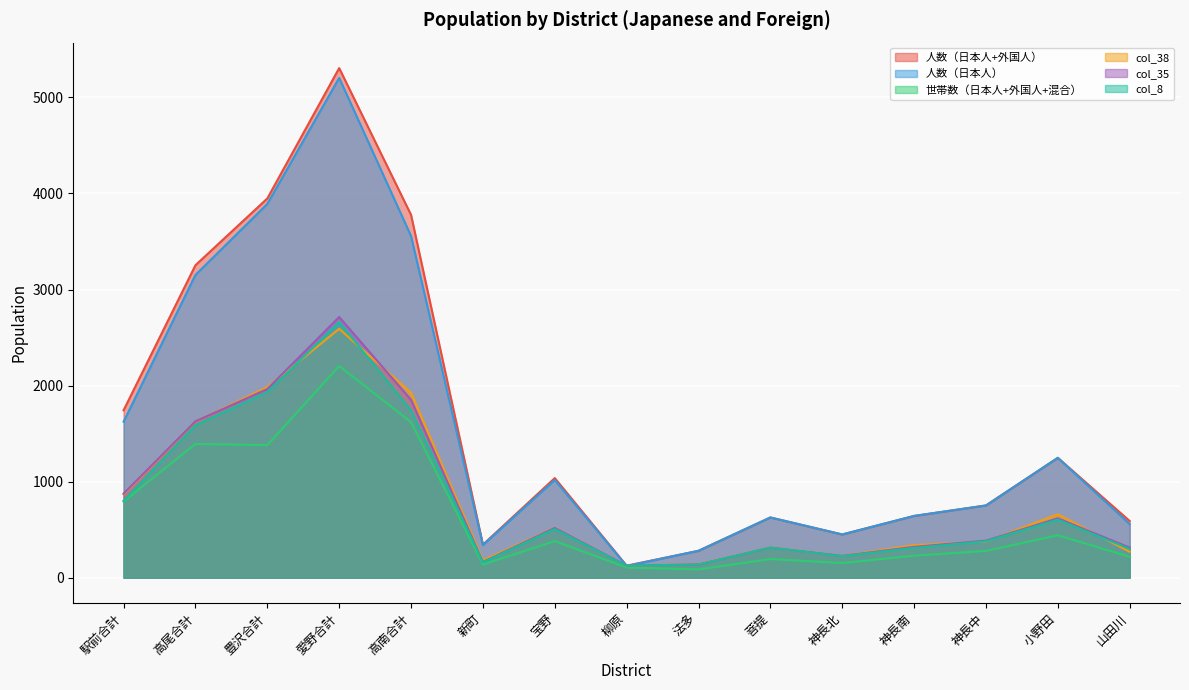

What position from the right is 愛野合計?

12